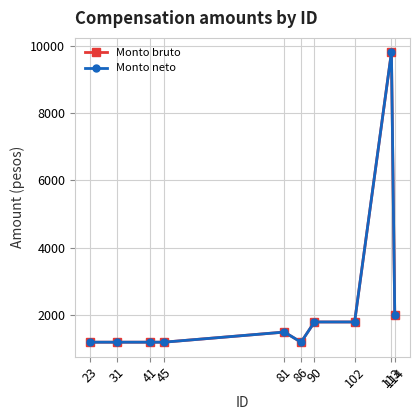

Which series has the widest spread of values?

Monto bruto